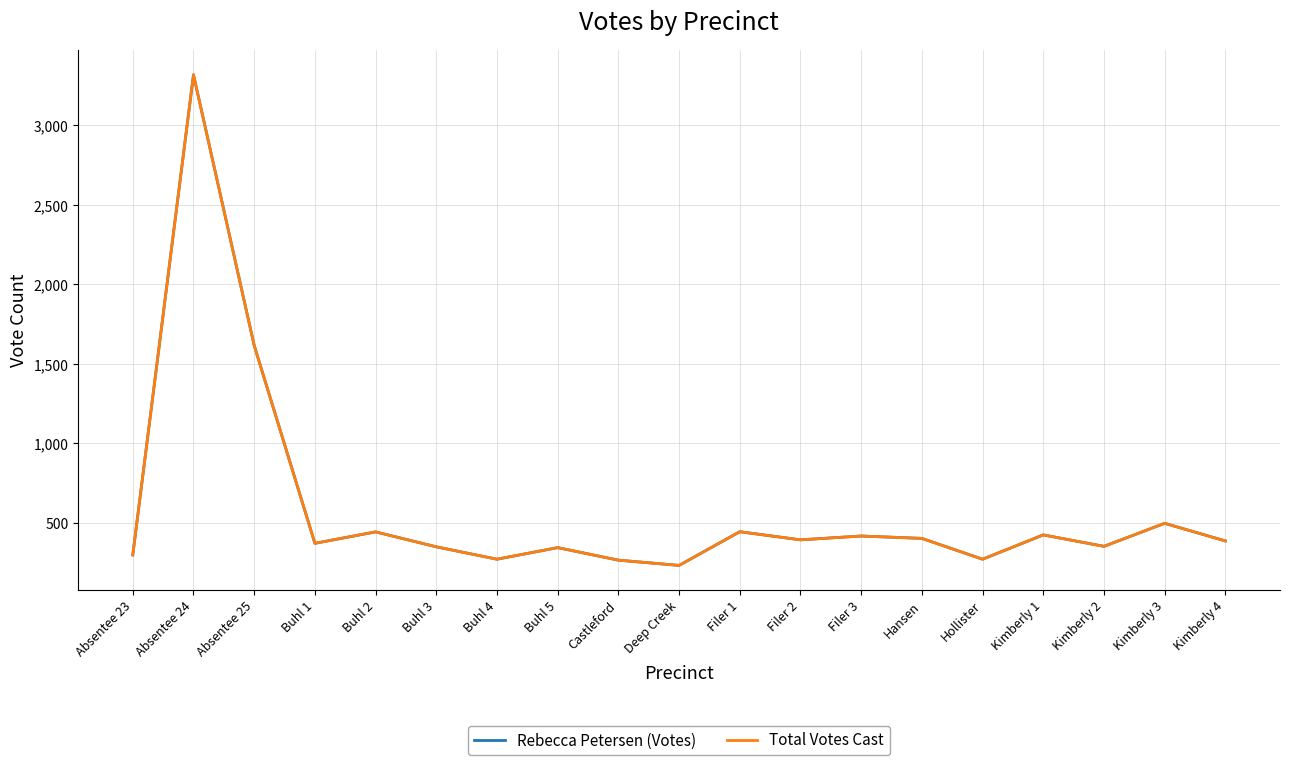

True or false: Rebecca Petersen (Votes) and Total Votes Cast intersect in this chart.

False